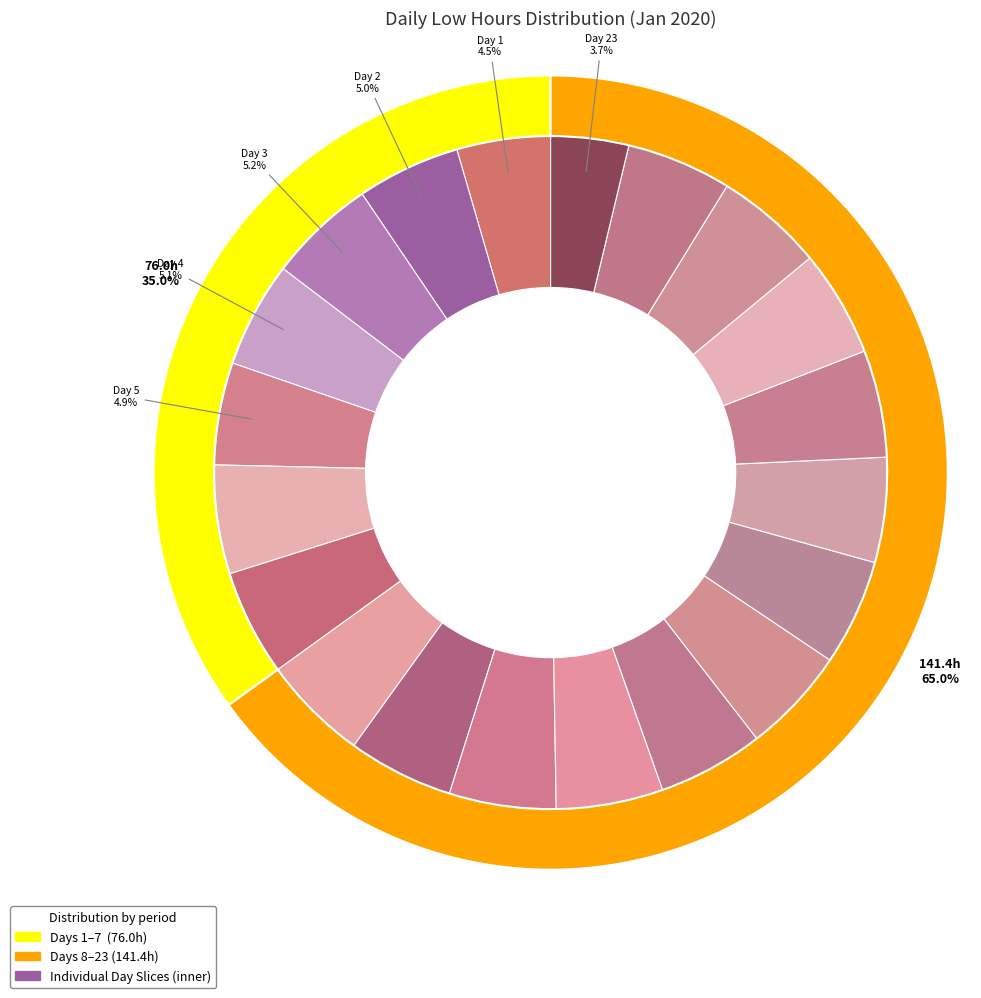

Does any single category account for the majority?

No